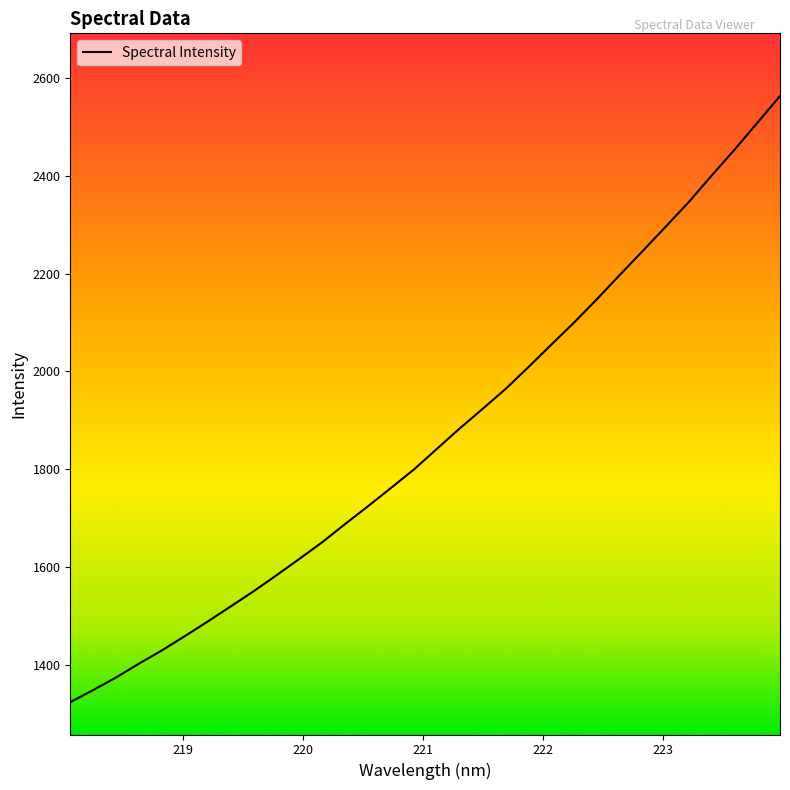

Rank the categories by value from highest to lowest.

223.9802, 223.7895, 223.5987, 223.408, 223.2172, 223.0264, 222.8355, 222.6447, 222.4538, 222.263, 222.0721, 221.8812, 221.6902, 221.4993, 221.3083, 221.1174, 220.9264, 220.7354, 220.5444, 220.3533, 220.1623, 219.9712, 219.7801, 219.589, 219.3979, 219.2067, 219.0156, 218.8244, 218.6332, 218.442, 218.2508, 218.0596